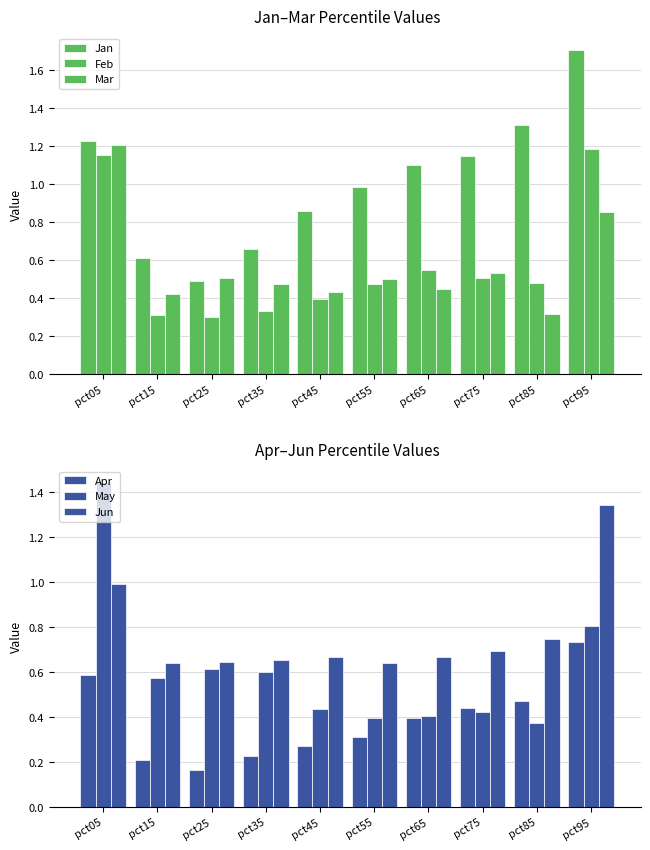

What is the difference between the maximum and minimum values in the Jun series?

0.7